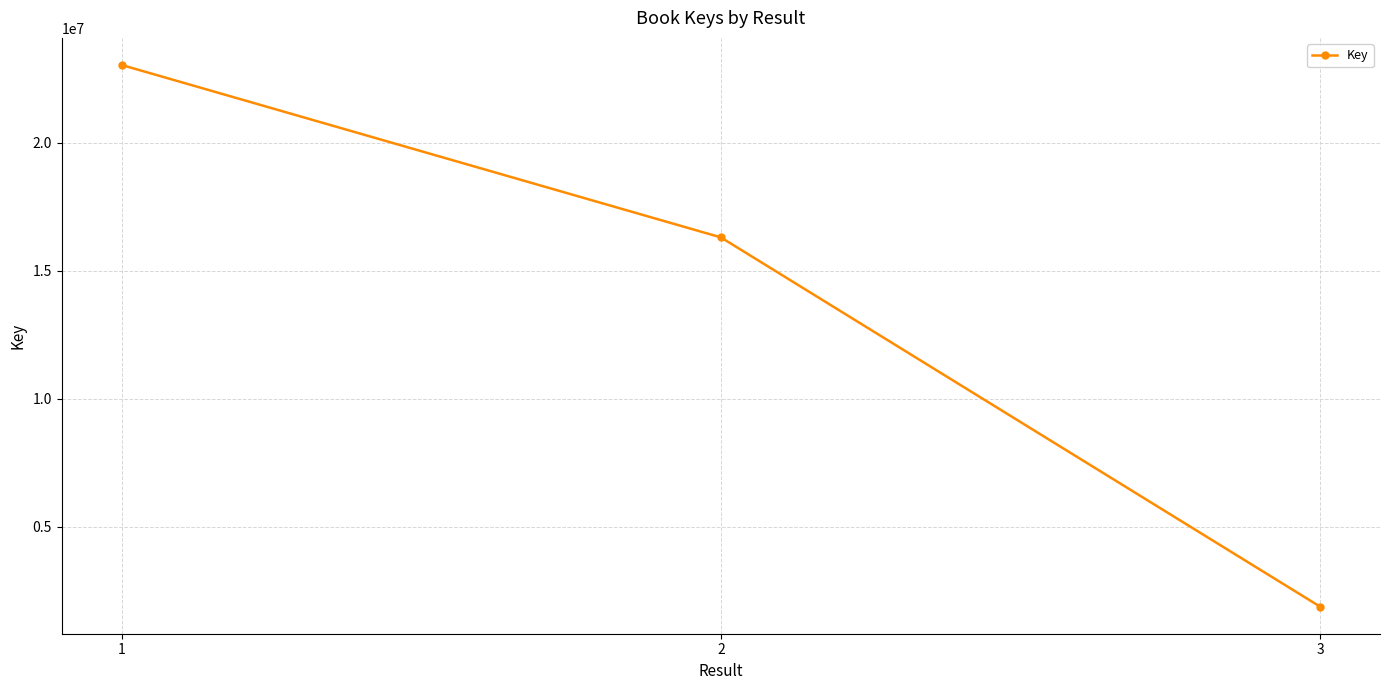

True or false: the data shows 16303530 at 2.

True